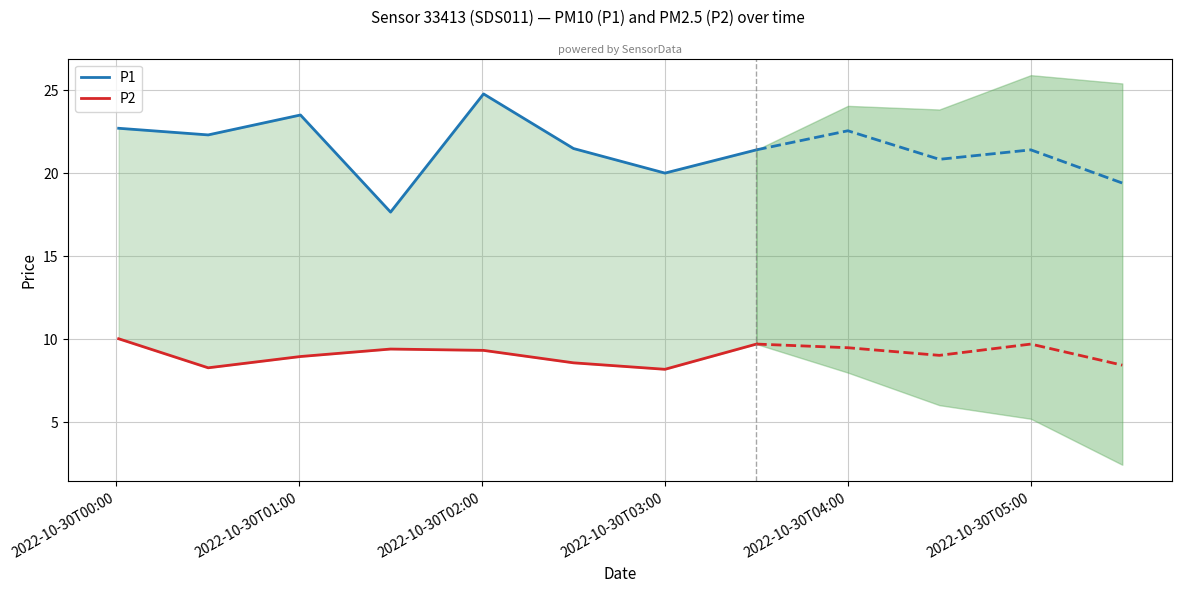

True or false: P1 and P2 cross at least once.

False